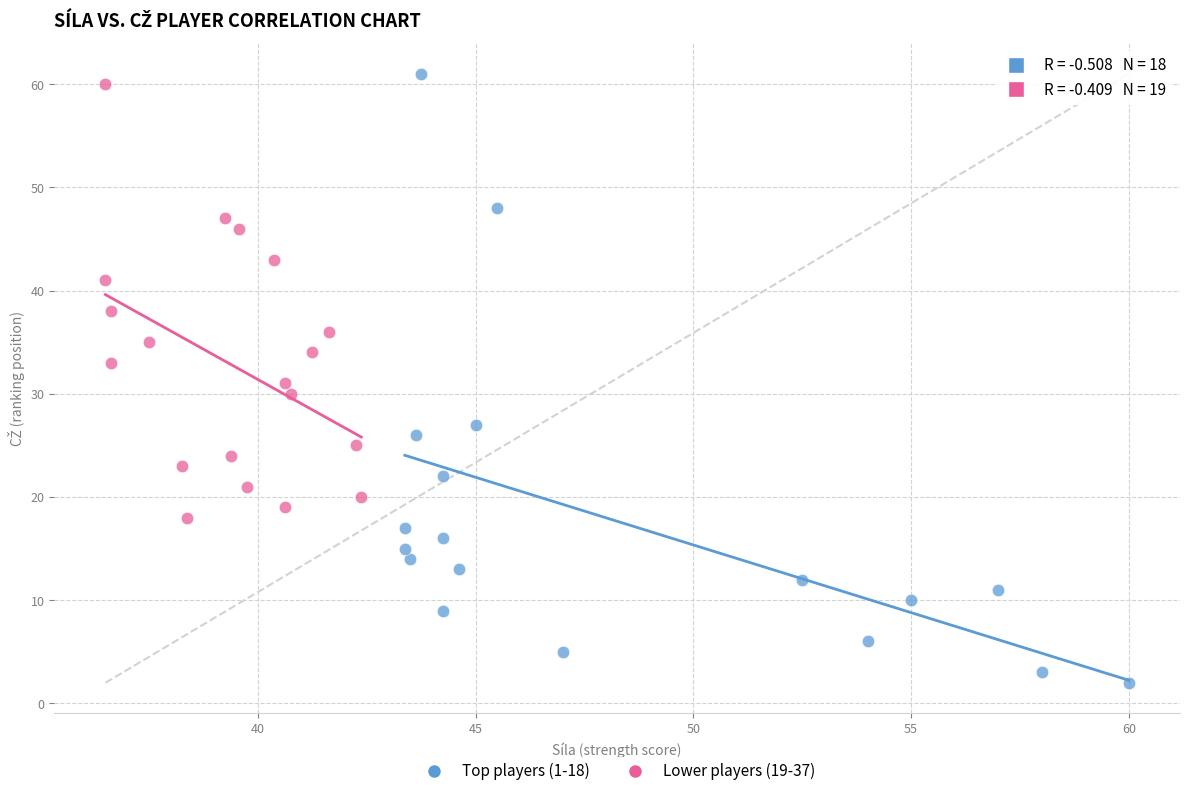

Which series contains the highest Y value?

Top players (1-18)